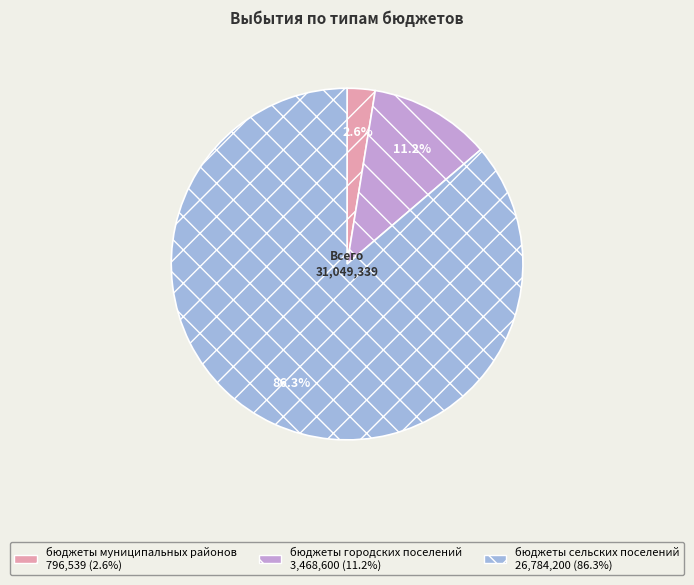

What percentage do бюджеты сельских поселений and бюджеты городских поселений together represent?

97.4%